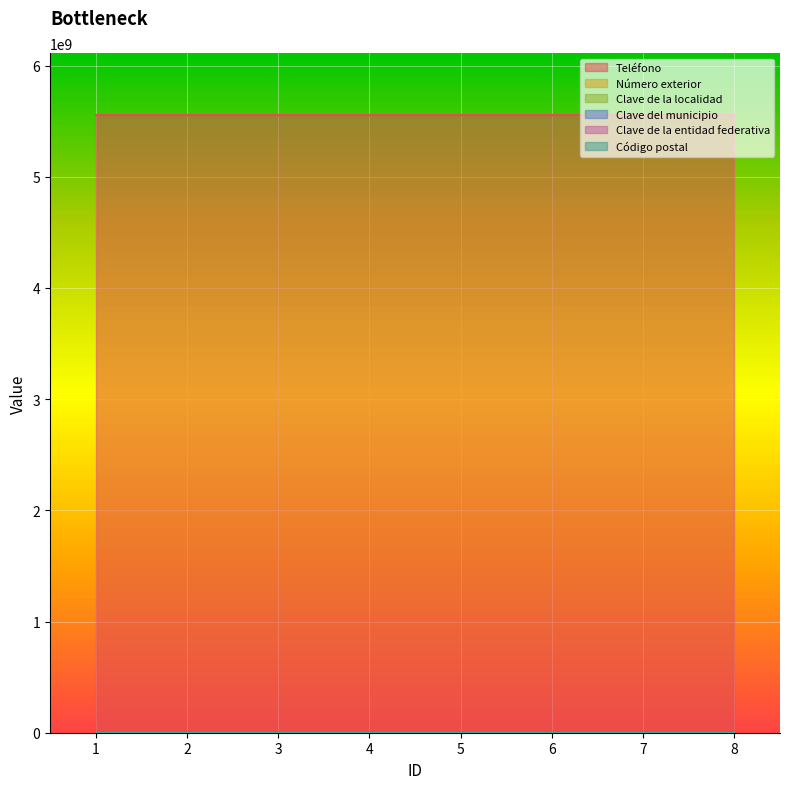

Is it true that Número exterior equals 865 at 6?

True